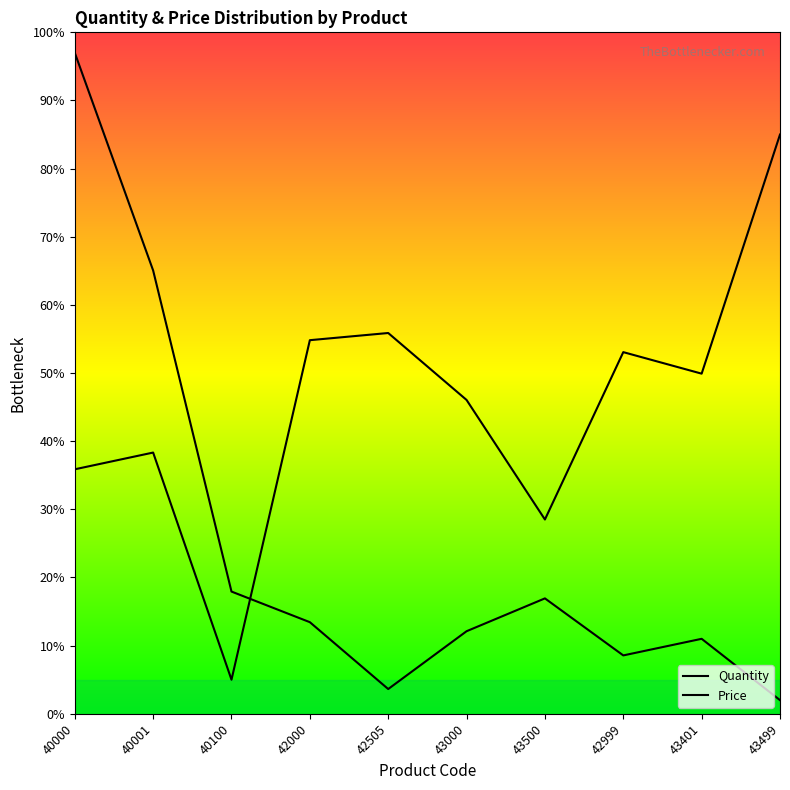

What is the maximum value for Price?

85.0